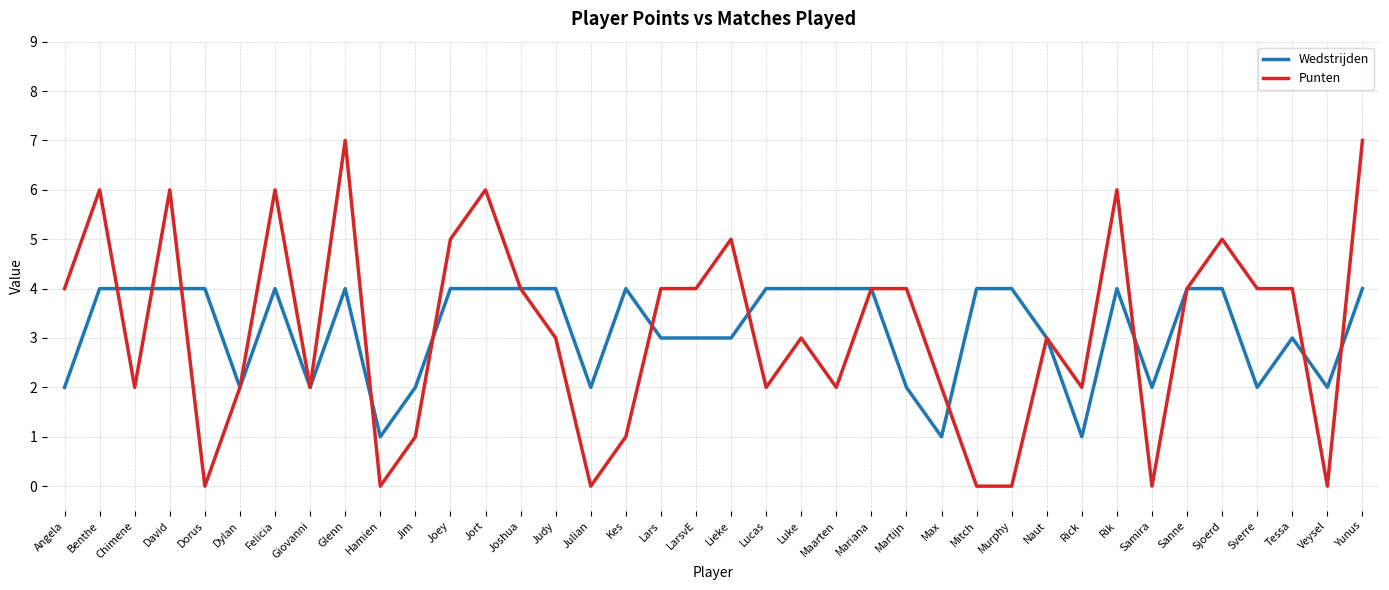

What position from the right is Joshua?

25